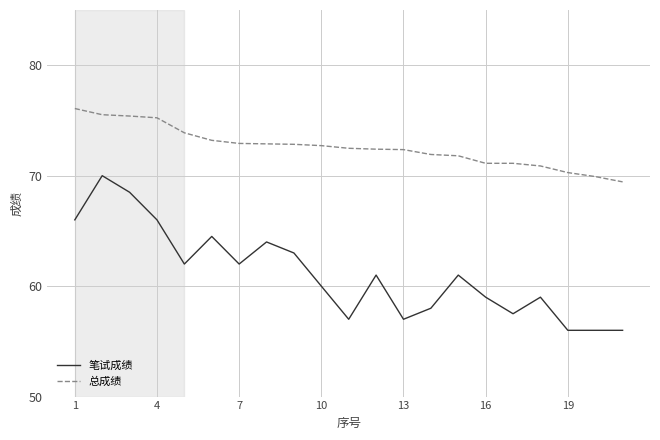

What is the smallest value displayed?

56.0